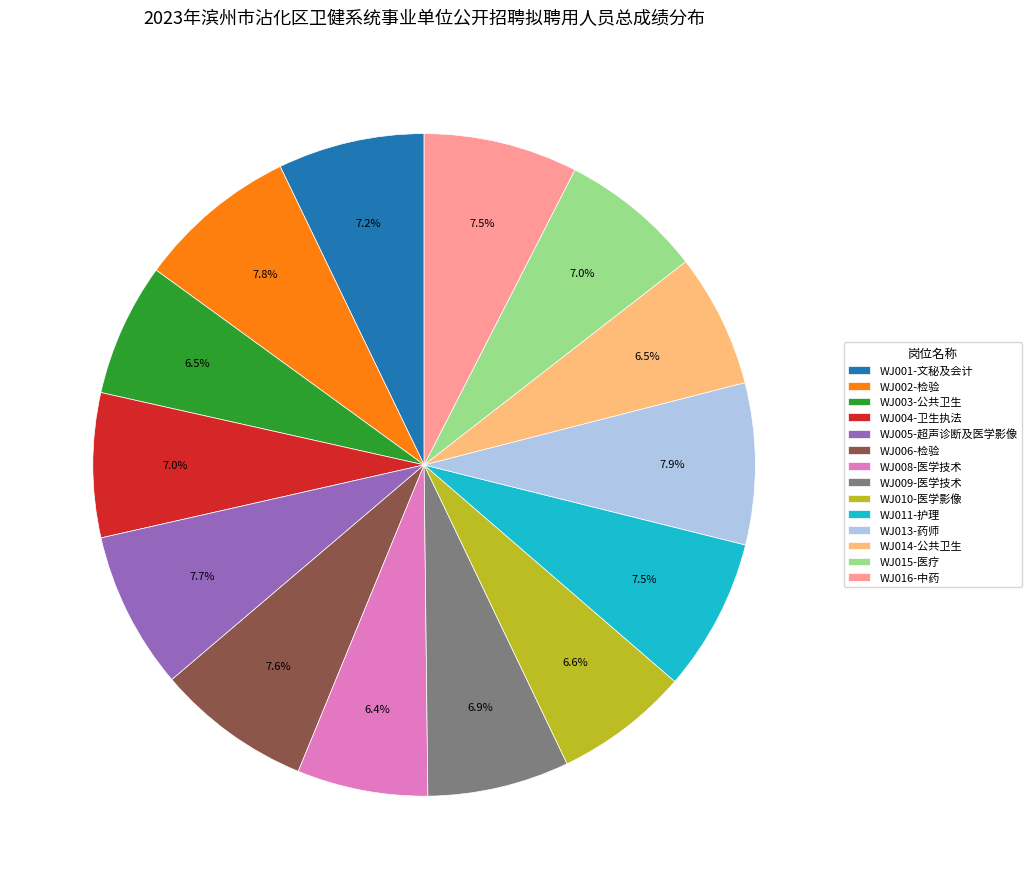

Is WJ015-医疗 the majority of the pie?

No